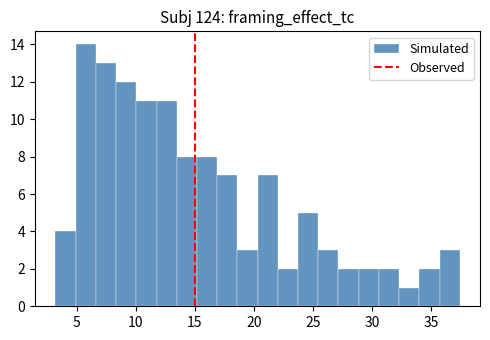

Read against the x-axis, roughly where is the centre of the tallest bar?

6.0